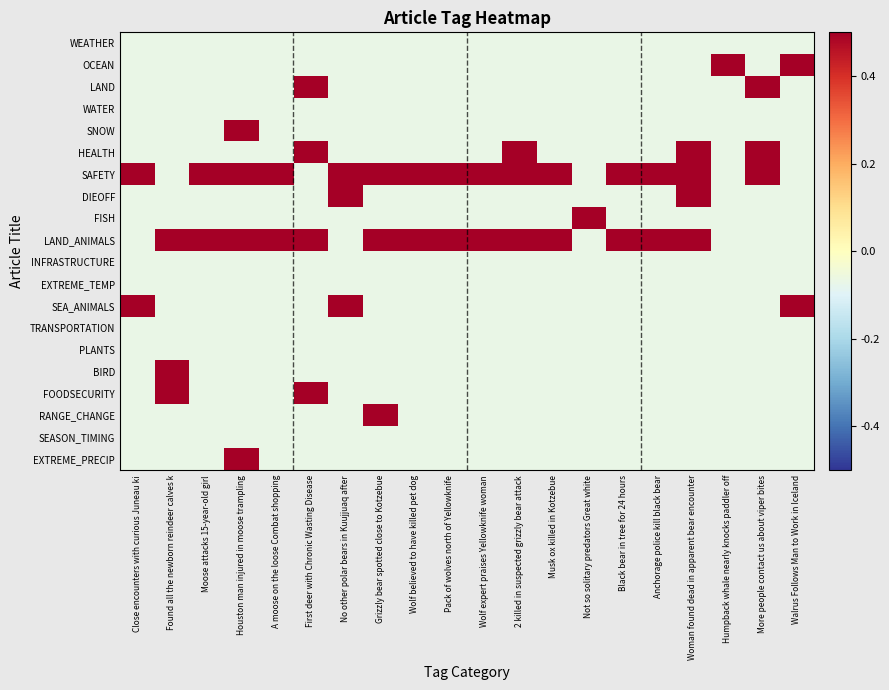

At how many categories does at least one series exceed 0?

20